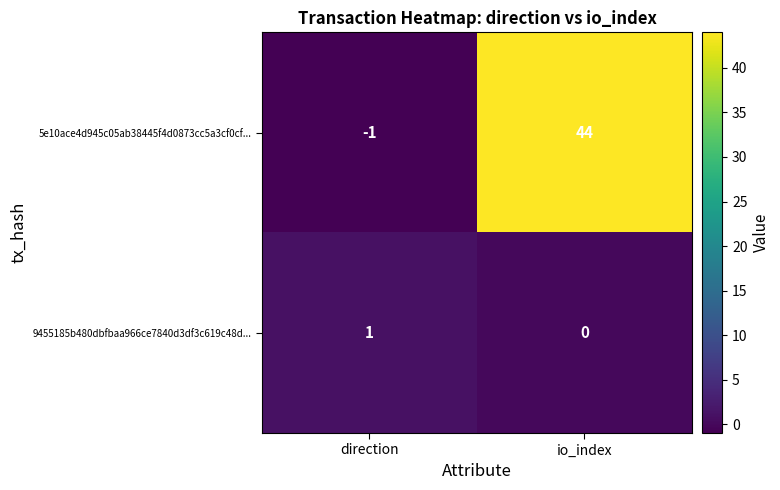

What is the difference between the highest and lowest values at direction?

2